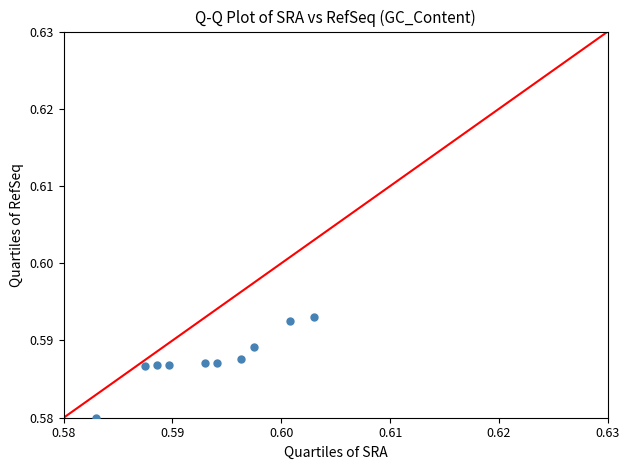

How many data points are displayed?

10